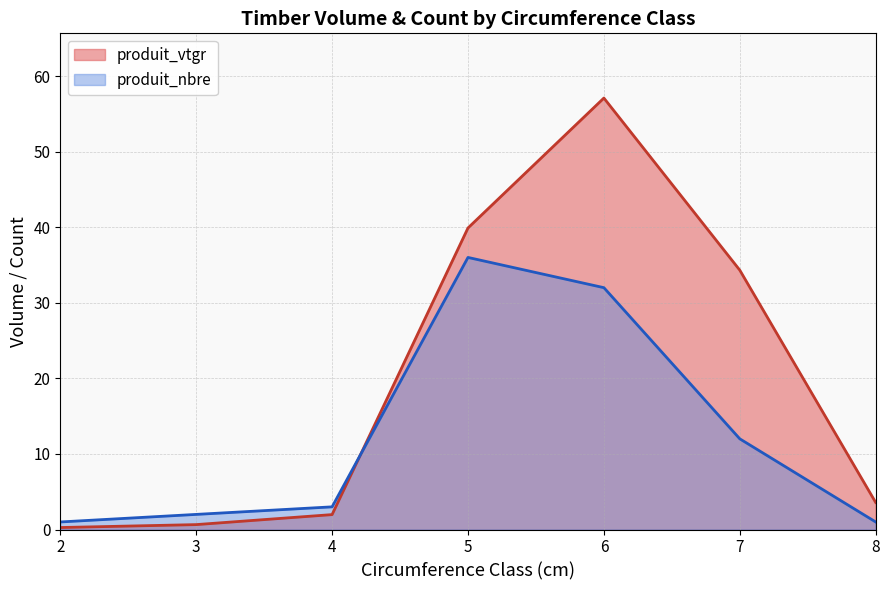

At which category does the chart reach its peak across all series?

6